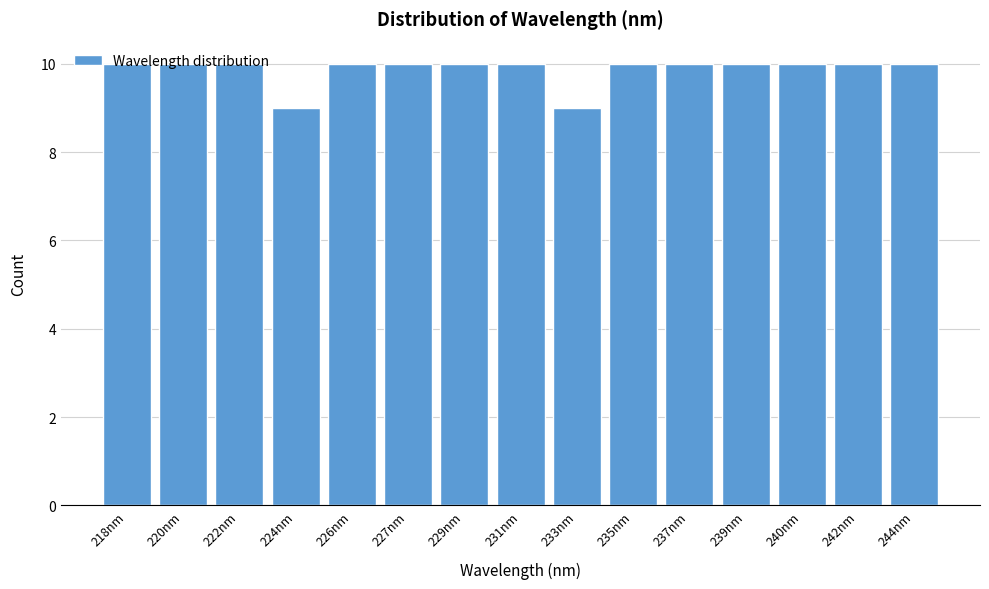

What is the maximum value shown in the chart?

10